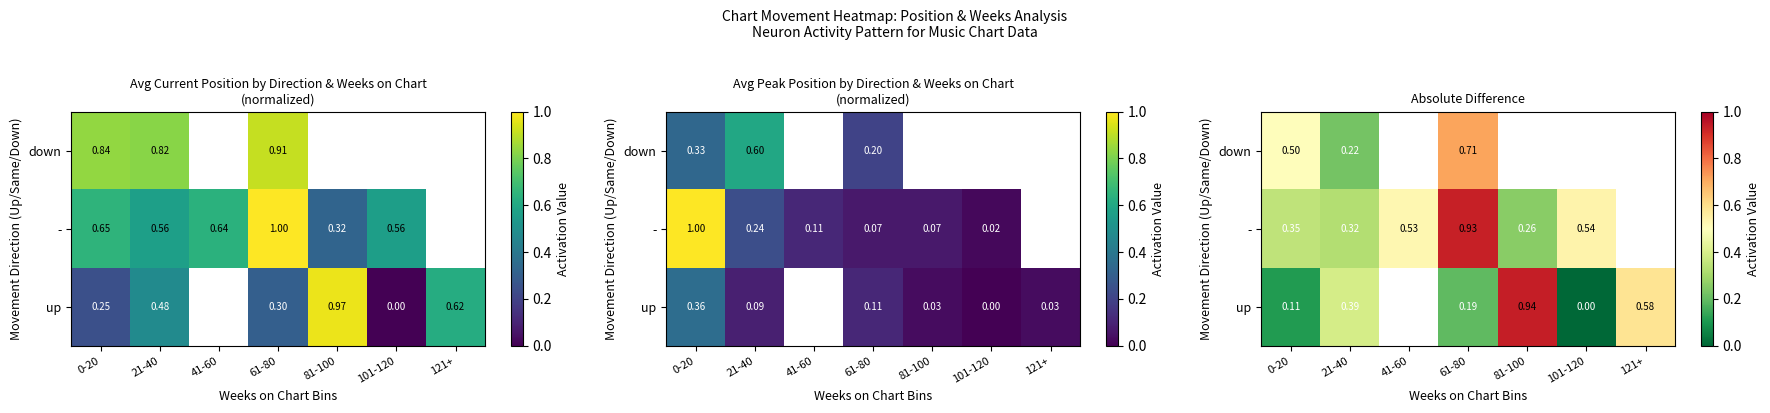

What is the difference between the highest and lowest values at 101-120?

0.5